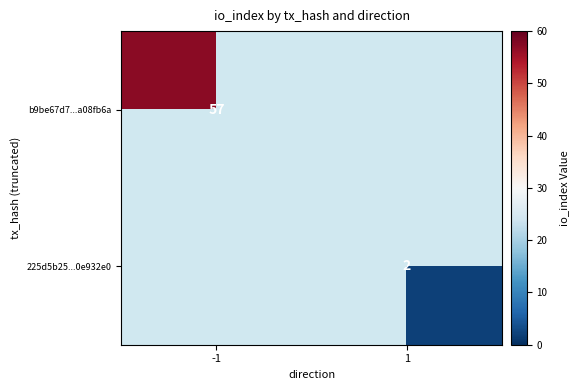

At how many categories does at least one series exceed 40?

1